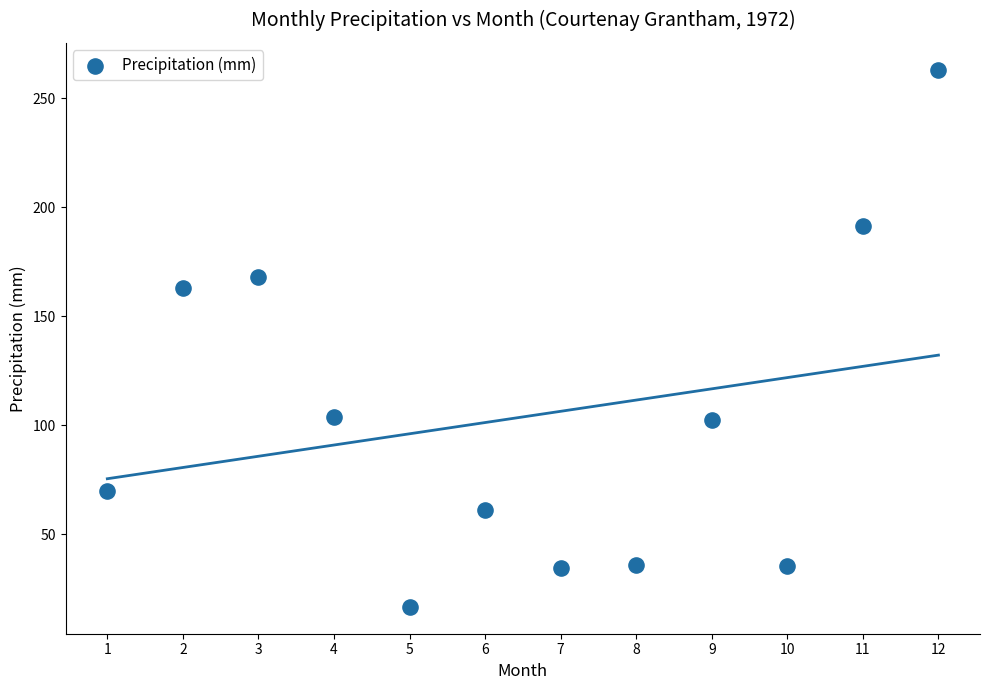

What Y value in the scatter plot is closest to 139?

163.1